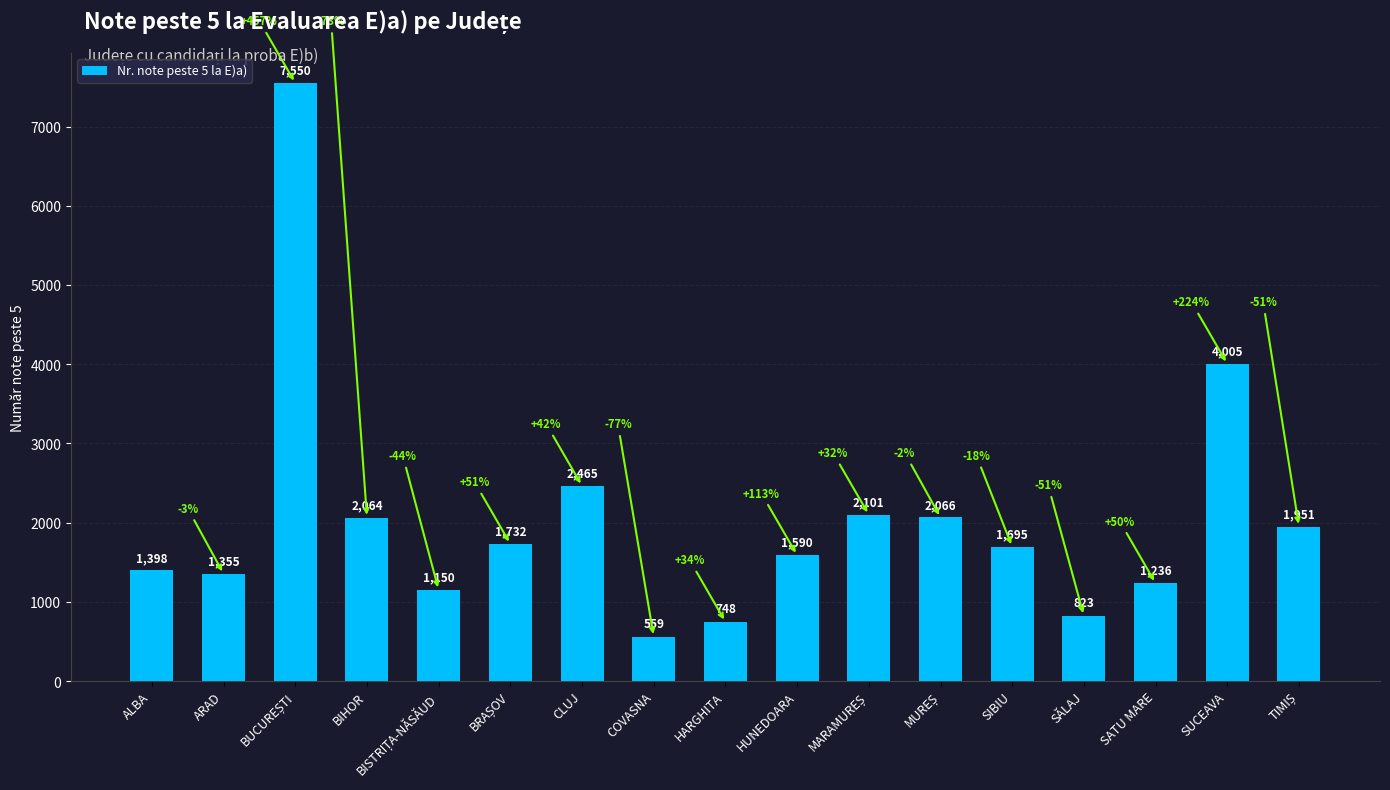

Which category has the lowest value across all series?

COVASNA